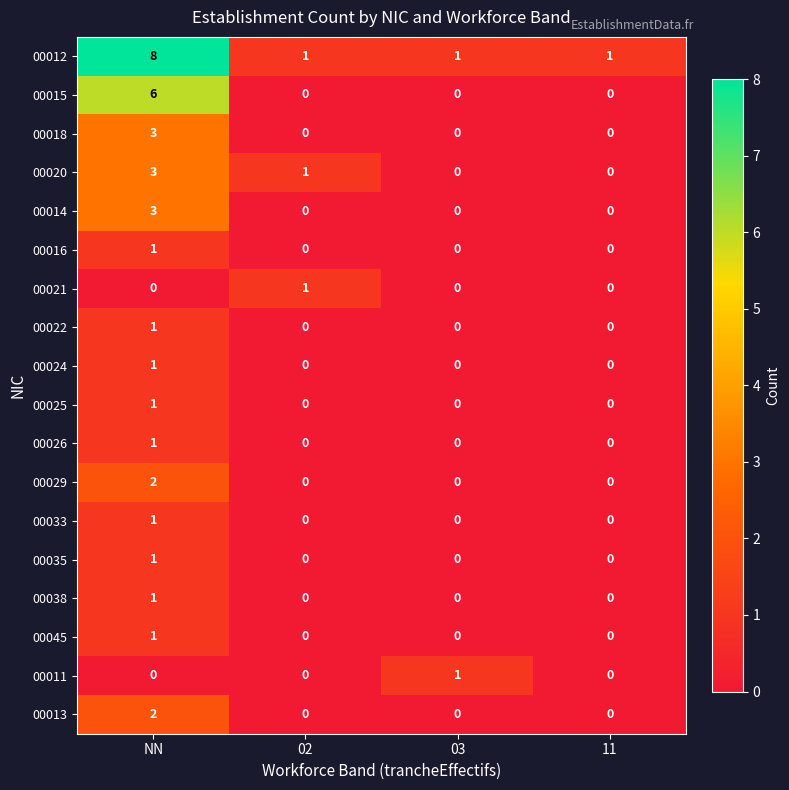

The 00045 series shows 1 at 03. True or false?

False